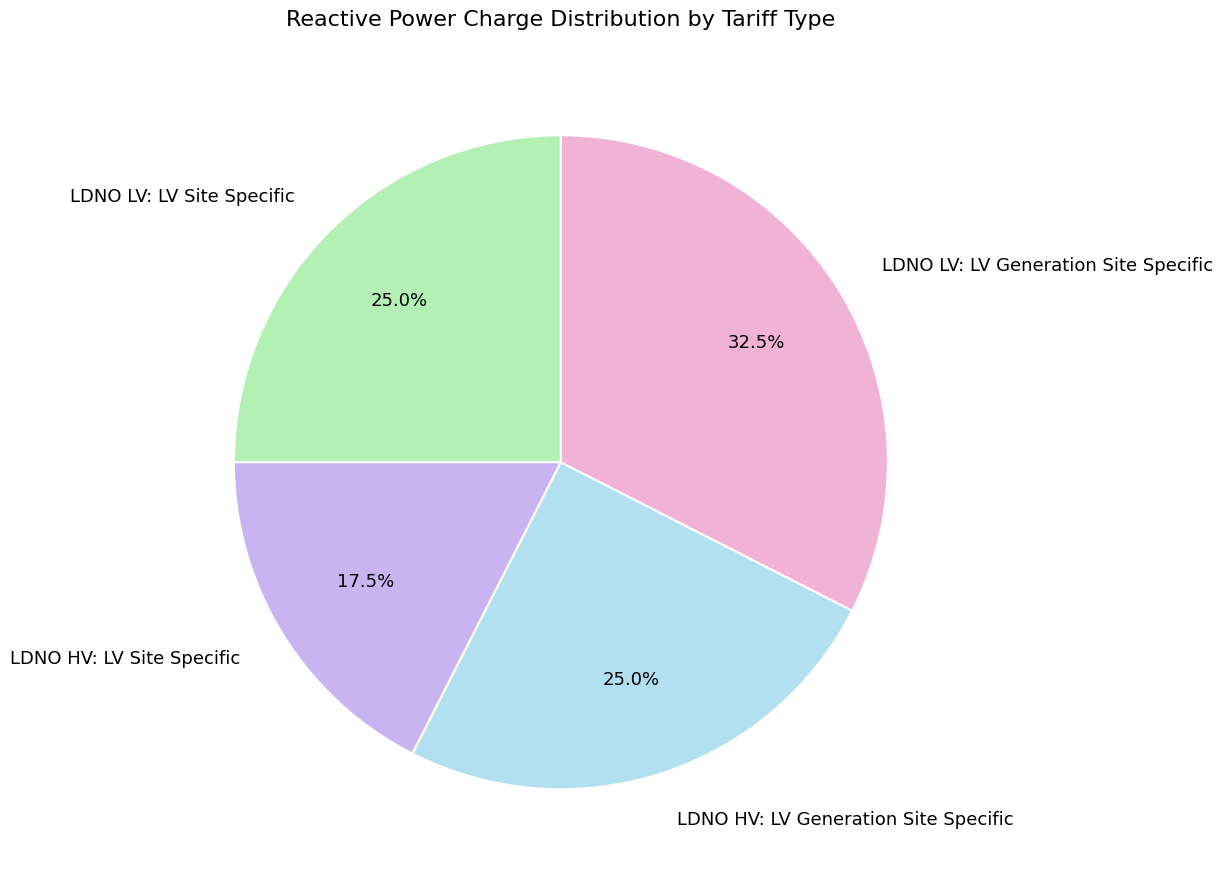

What is the largest slice in the pie chart?

LDNO LV: LV Generation Site Specific